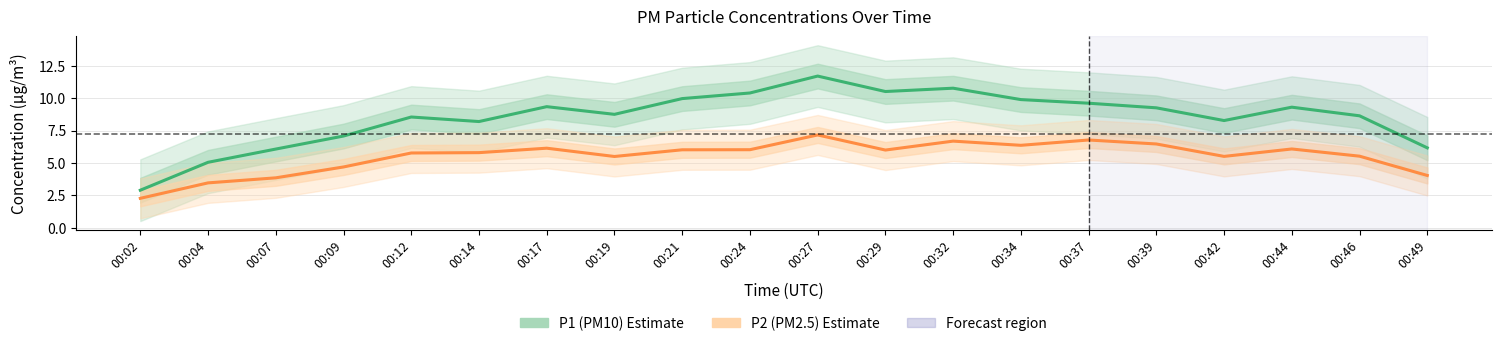

Is it true that P2 (PM2.5) equals 3.9 at 00:14?

False